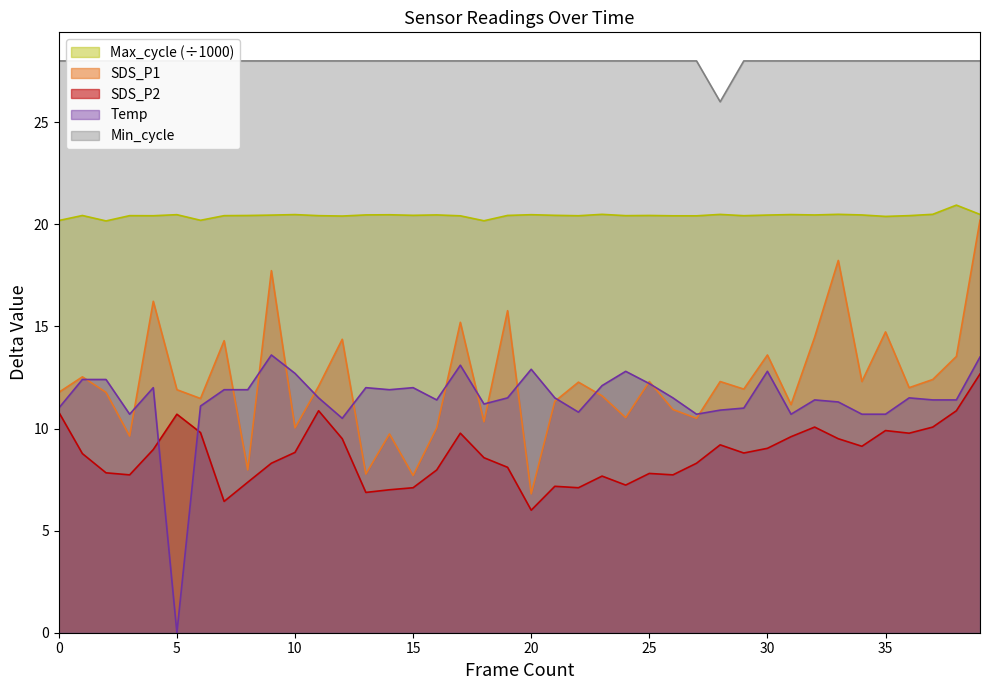

Count the number of categories in the chart.

40